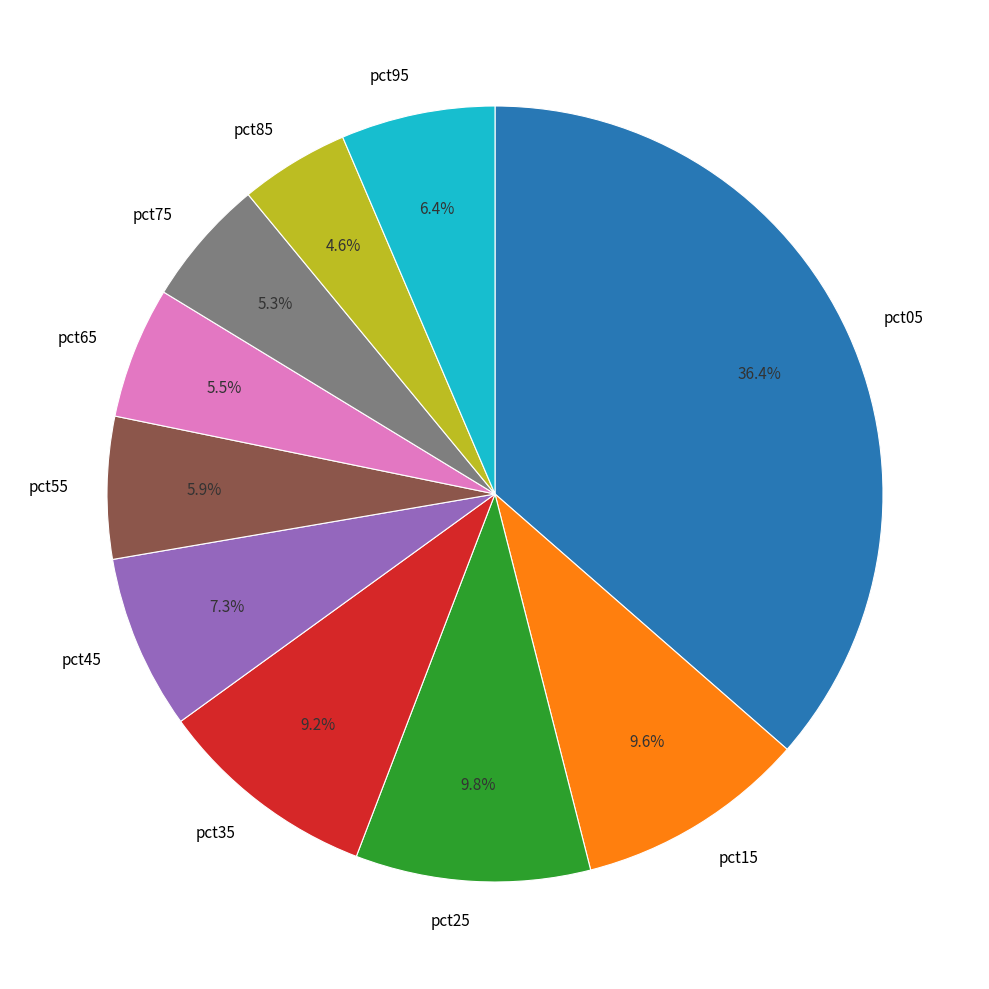

True or false: pct45 accounts for 15% of the total.

False